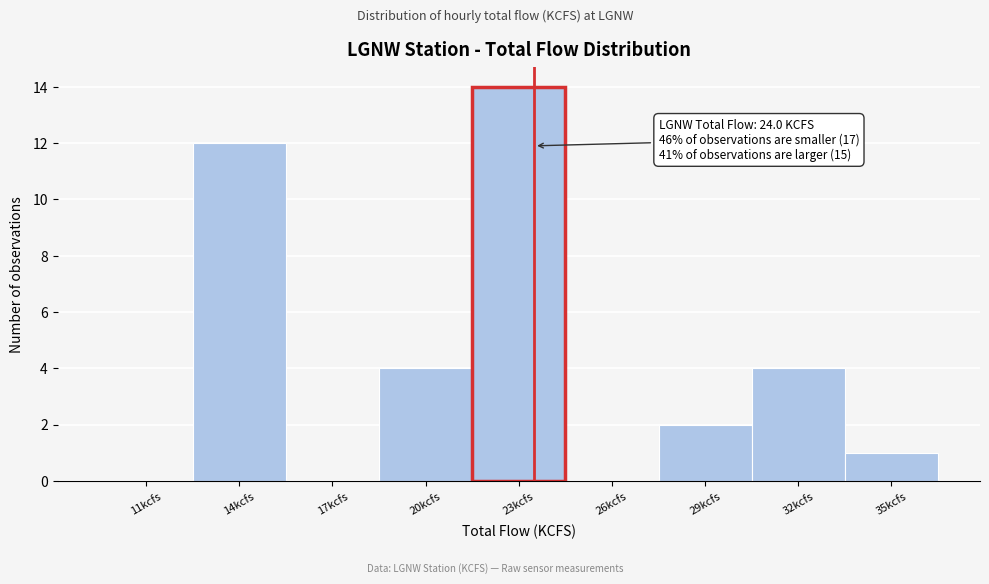

Reading left to right, what are all the values shown in this chart?

11kcfs=0	14kcfs=12	17kcfs=0	20kcfs=4	23kcfs=14	26kcfs=0	29kcfs=2	32kcfs=4	35kcfs=1